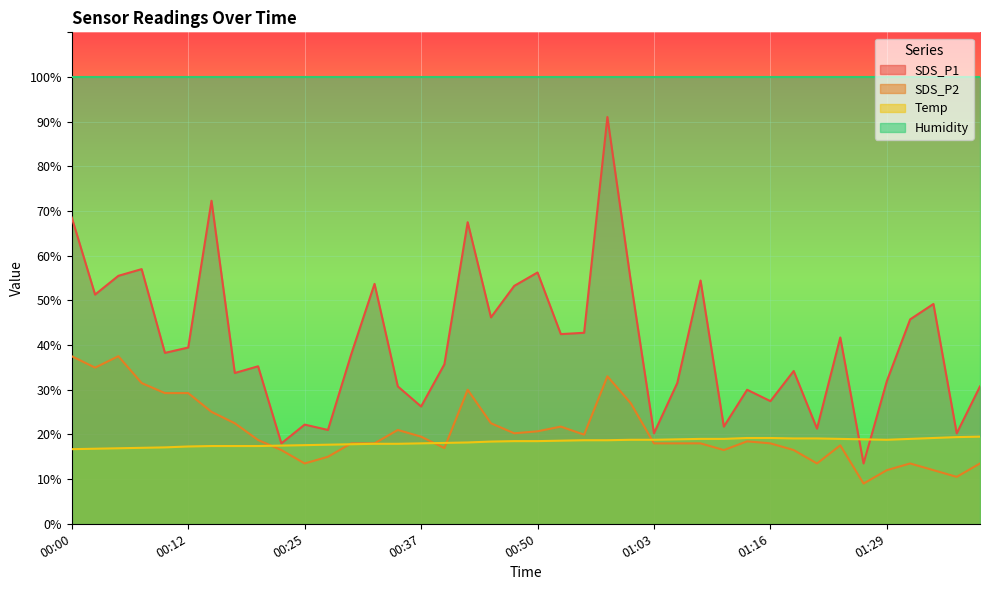

At which category does Temp reach its first local valley?

01:29